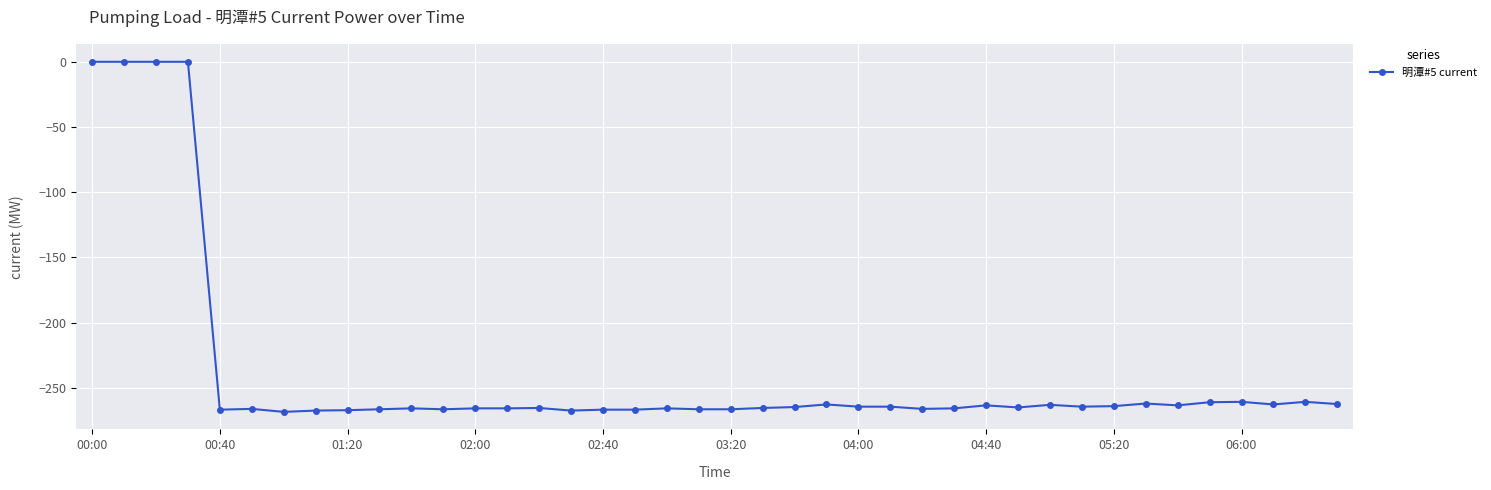

True or false: there are more than 1 points higher than both neighbors.

True